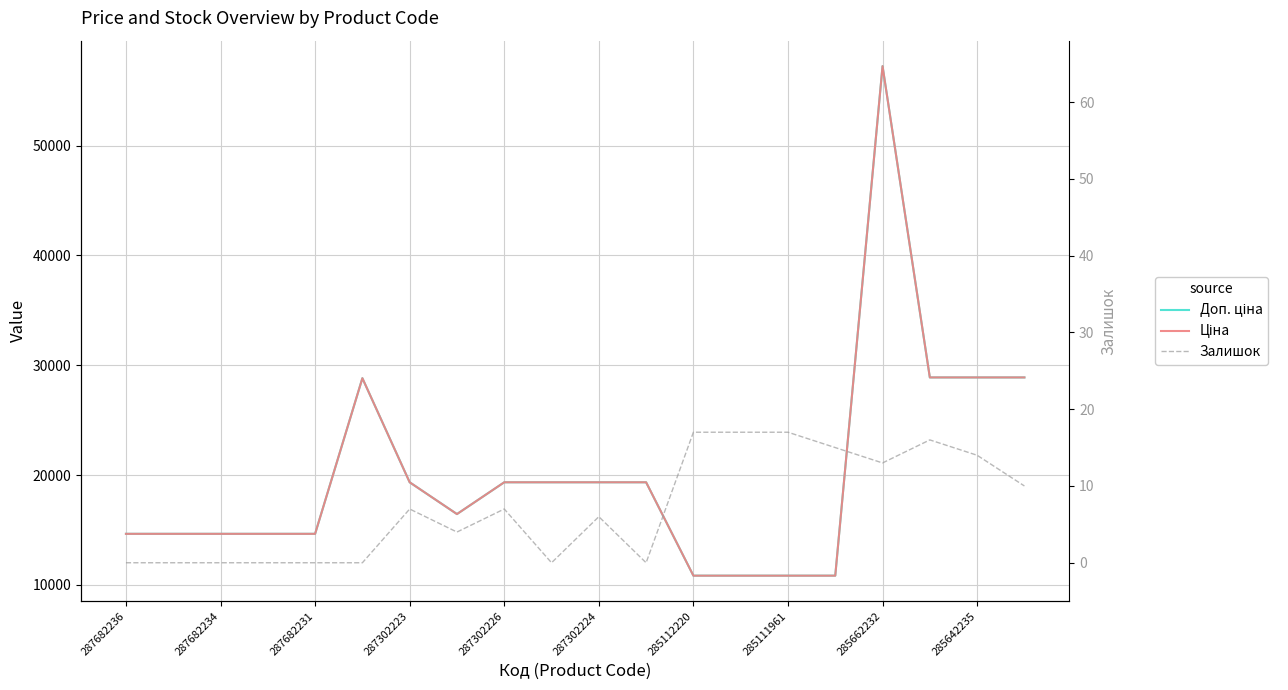

How many series are shown in this chart?

3